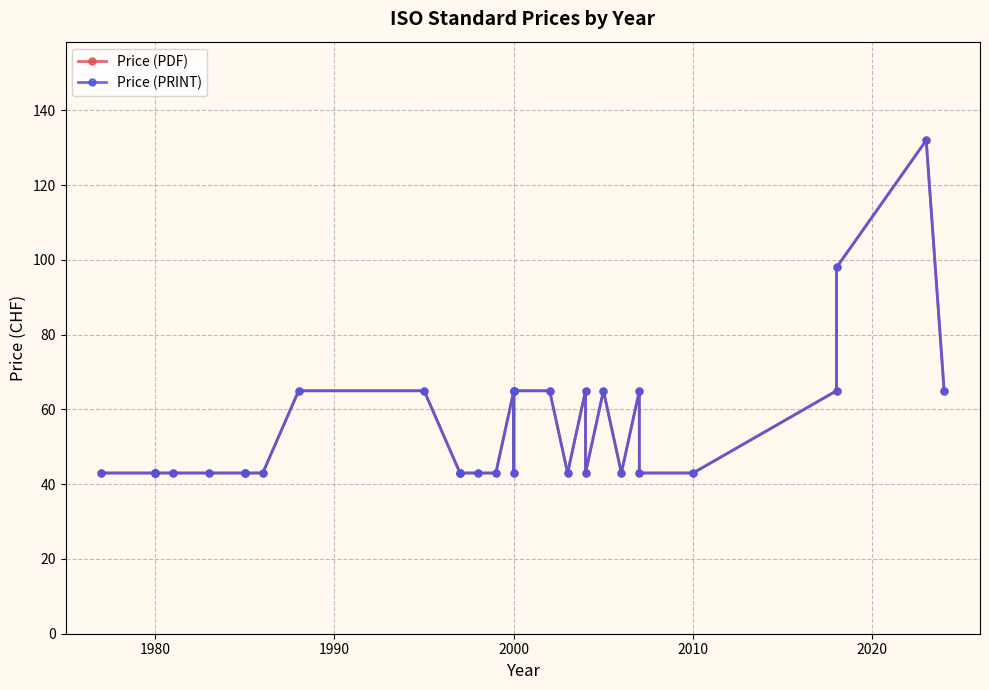

Rank the series by their maximum value, from lowest to highest.

Price (PDF), Price (PRINT)